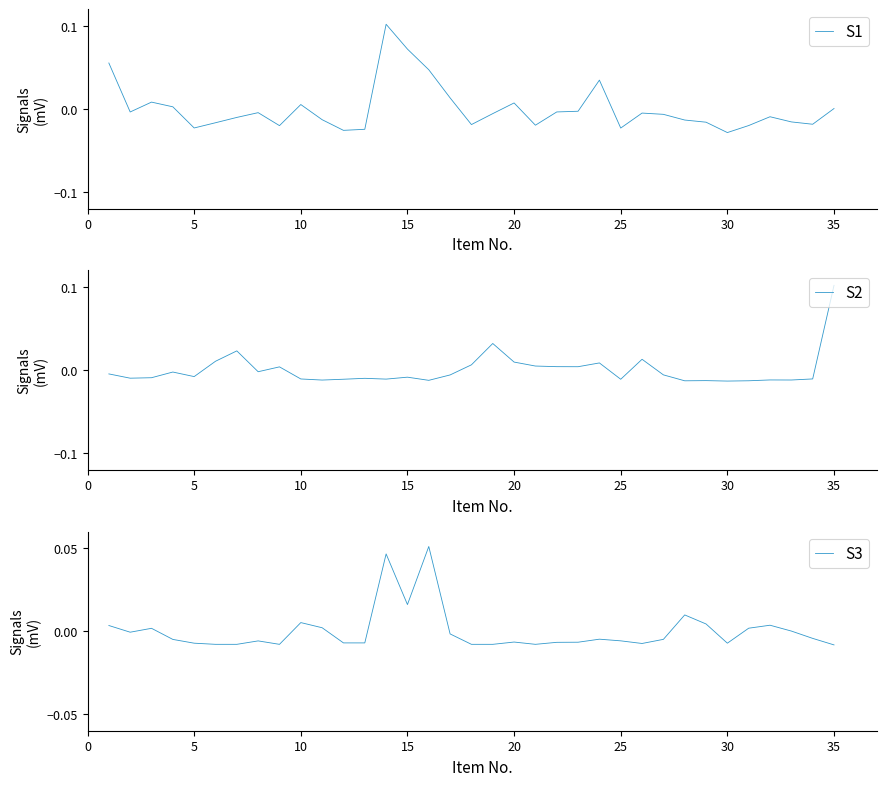

How many interior local valleys does the S2 series have?

11